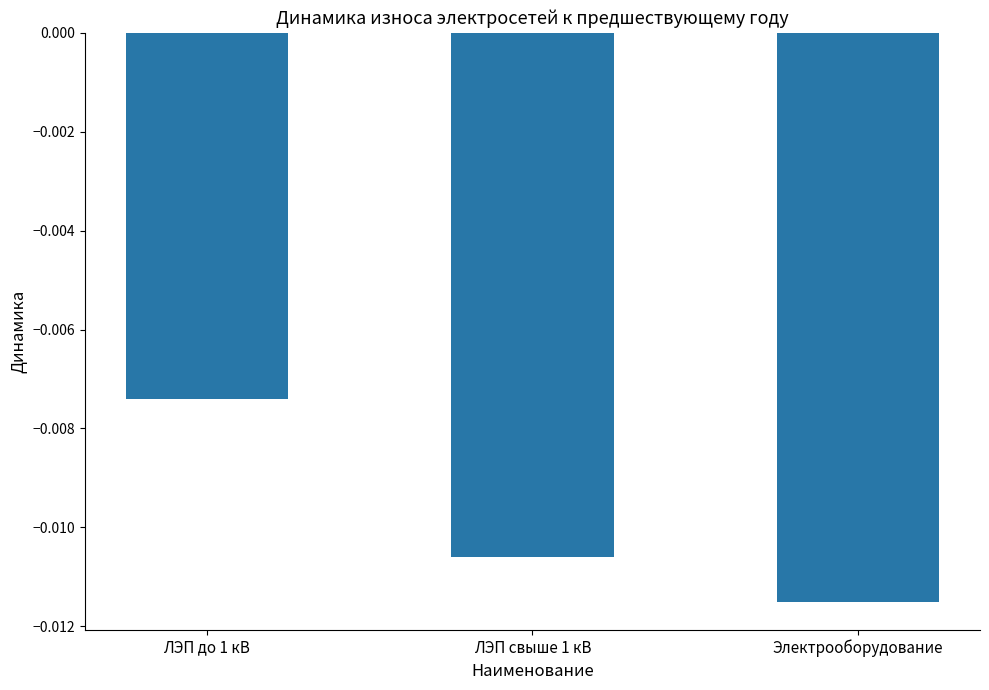

Count the number of categories in the chart.

3